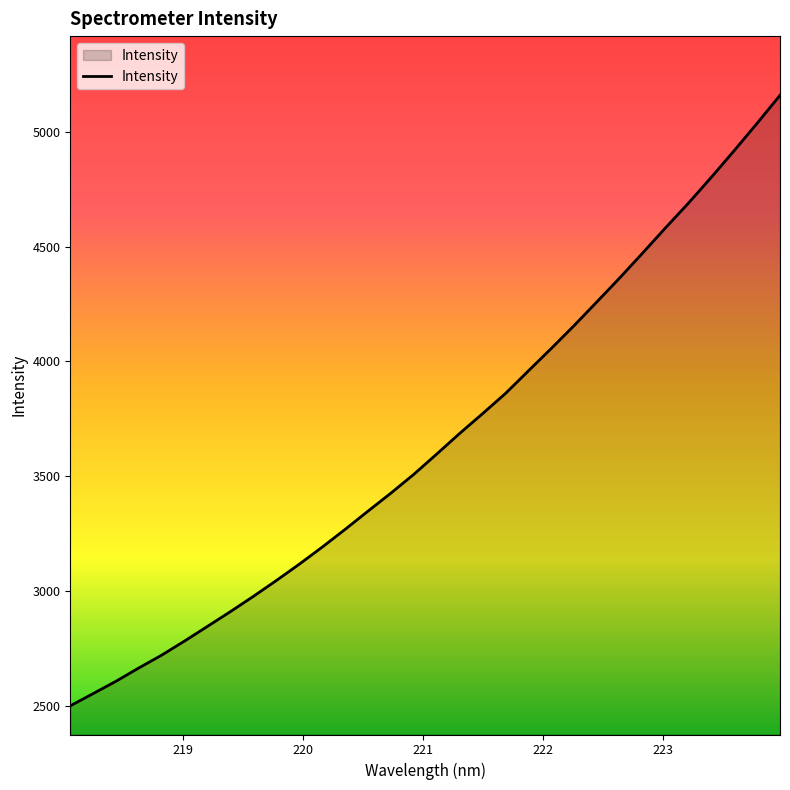

Does the chart display data point markers on the line(s)?

No